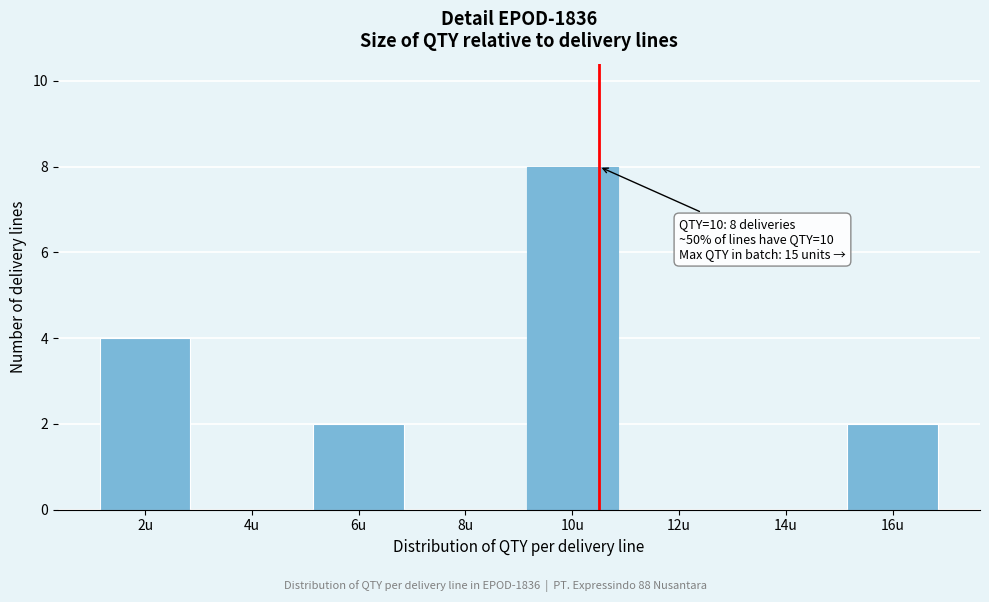

Reading right to left, transcribe all the data shown in this chart.

16u=2	14u=0	12u=0	10u=8	8u=0	6u=2	4u=0	2u=4